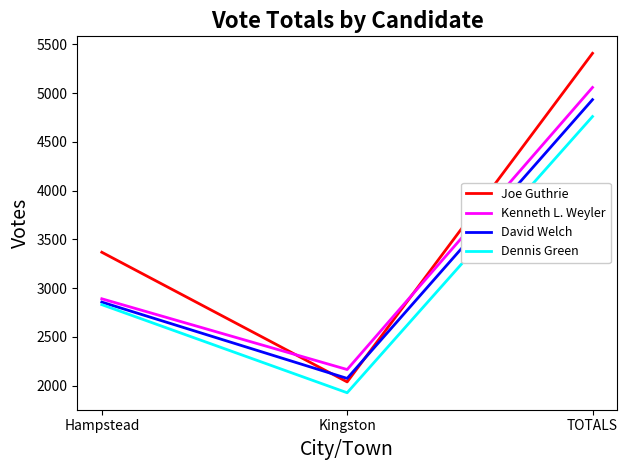

At which label is David Welch closest to 3503?

Hampstead